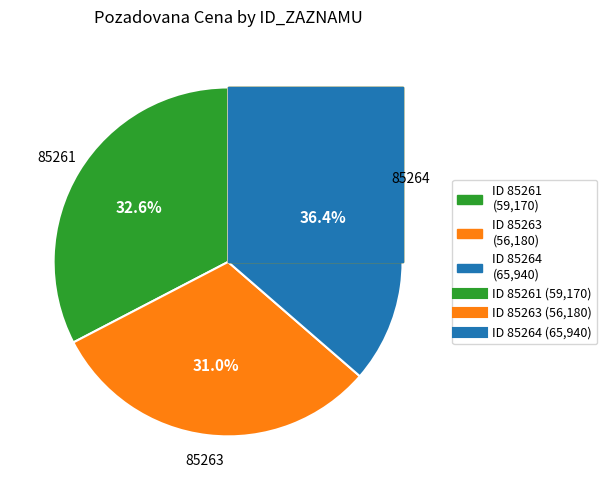

To the nearest percent, what portion does 85263 represent?

31%